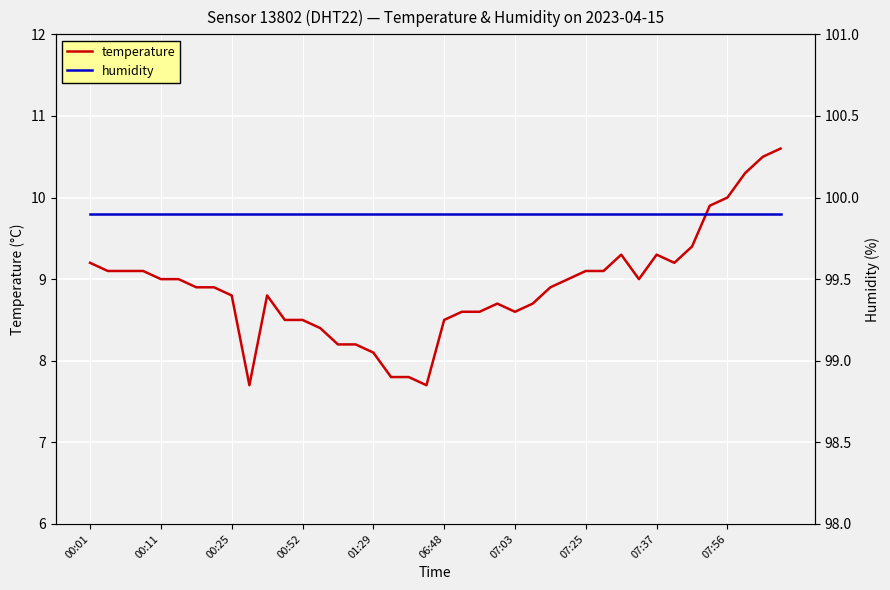

What is the difference between the second highest and minimum values in the temperature series?

2.8